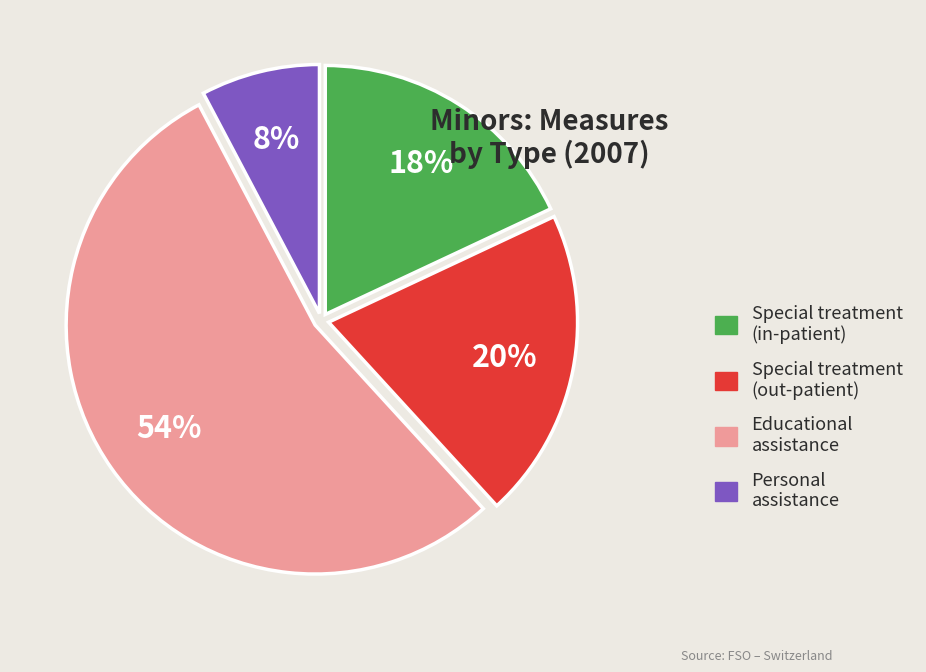

True or false: Special treatment (in-patient) accounts for 8% of the total.

False